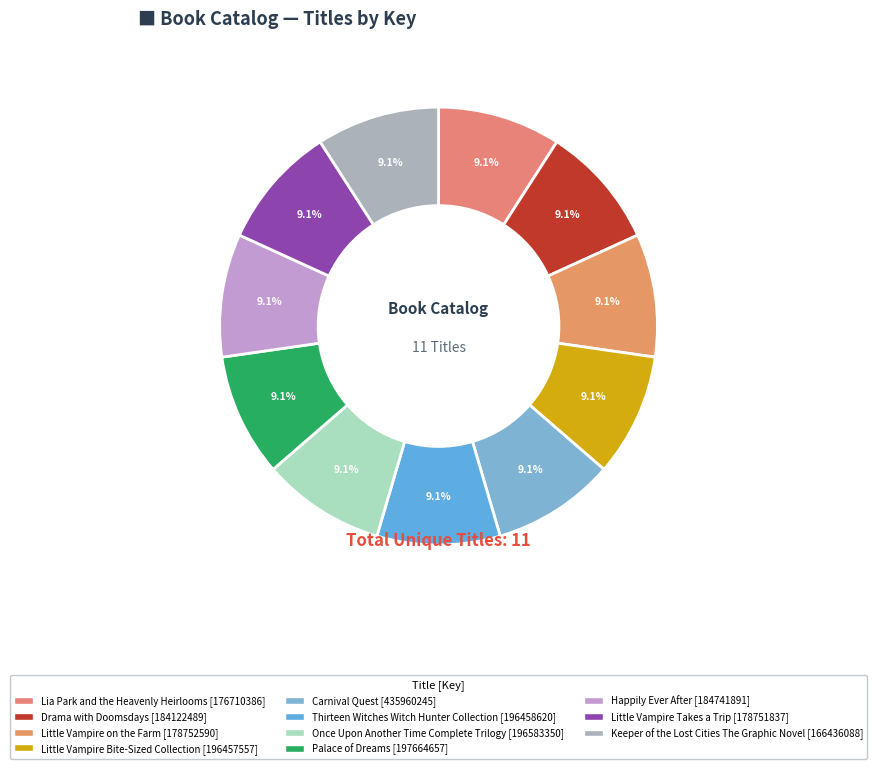

To the nearest percent, what is the difference between the largest and smallest slice percentages?

0%